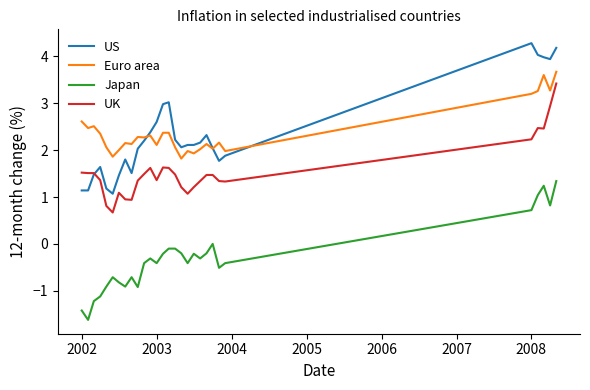

What are all the series names shown in the legend?

US, Euro area, Japan, UK